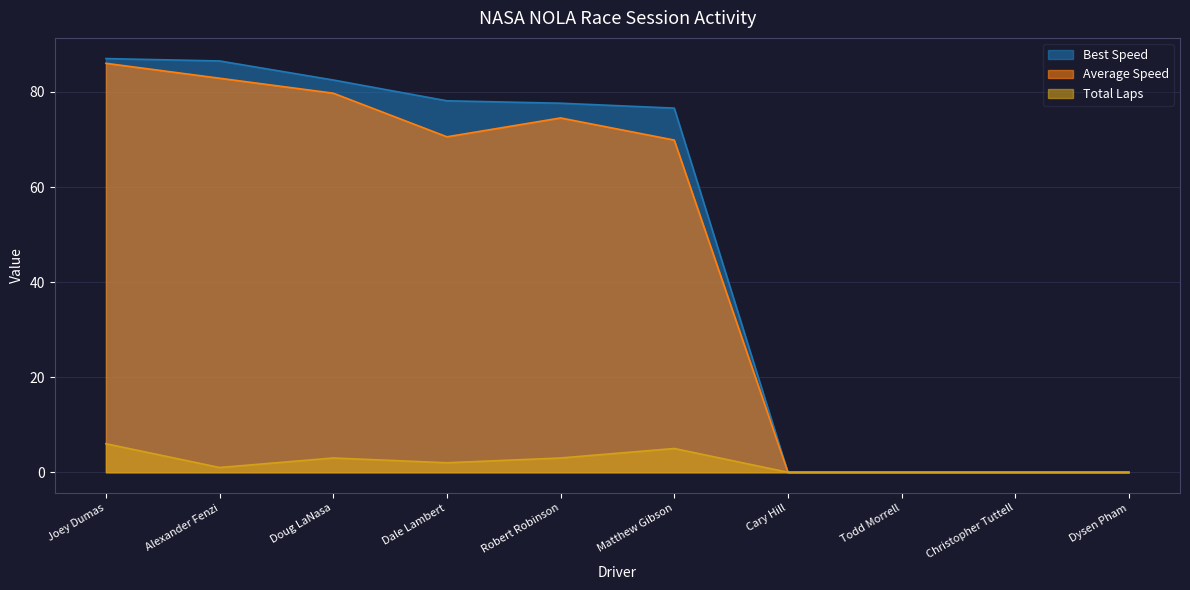

Reading left to right, what are all the values shown in this chart?

Total Laps: 6.0	1.0	3.0	2.0	3.0	5.0	0.0	0.0	0.0	0.0
Best Lap time: 87.0	86.5	82.5	78.1	77.6	76.6	0.0	0.0	0.0	0.0
Best Speed: 86.0	82.9	79.7	70.6	74.5	69.9	0.0	0.0	0.0	0.0